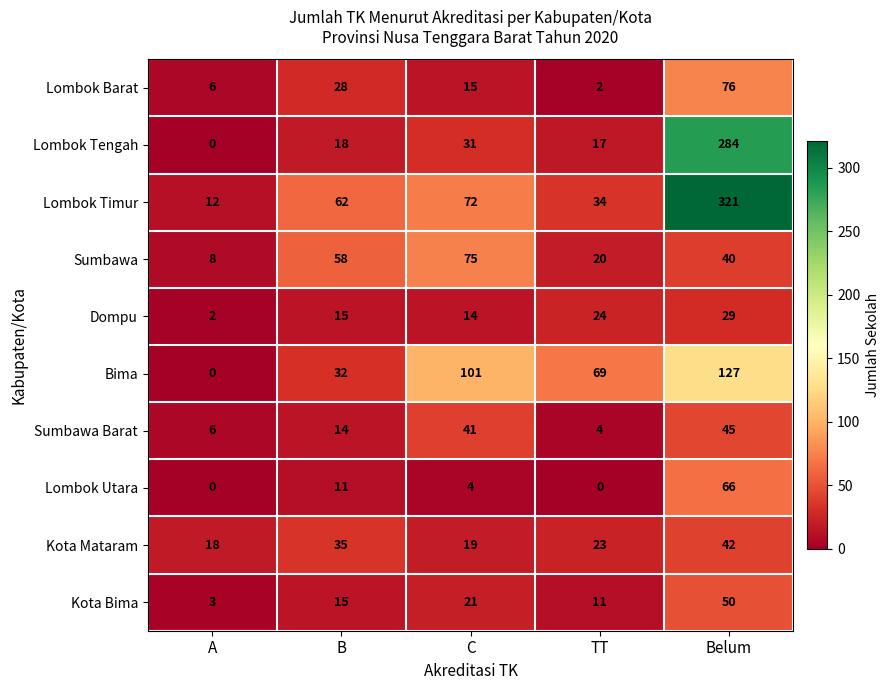

Rank the series by their maximum value, from lowest to highest.

Dompu, Kota Mataram, Sumbawa Barat, Kota Bima, Lombok Utara, Sumbawa, Lombok Barat, Bima, Lombok Tengah, Lombok Timur